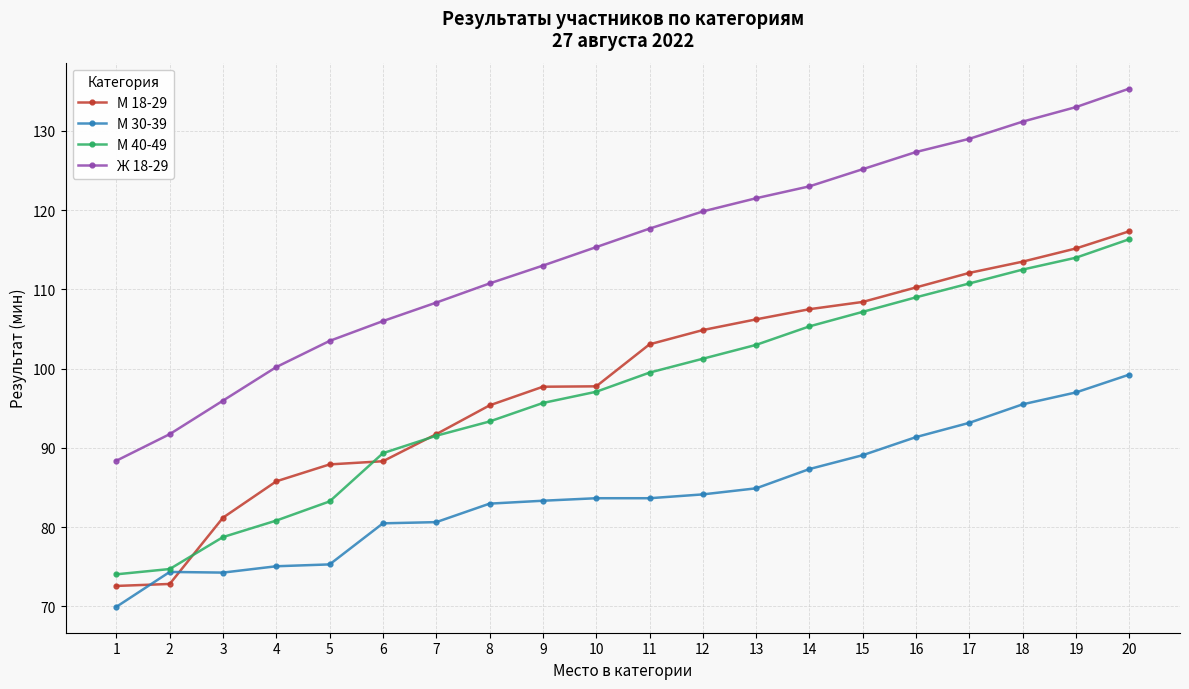

Rank the series at 11 from lowest to highest value.

М 30-39, М 40-49, М 18-29, Ж 18-29